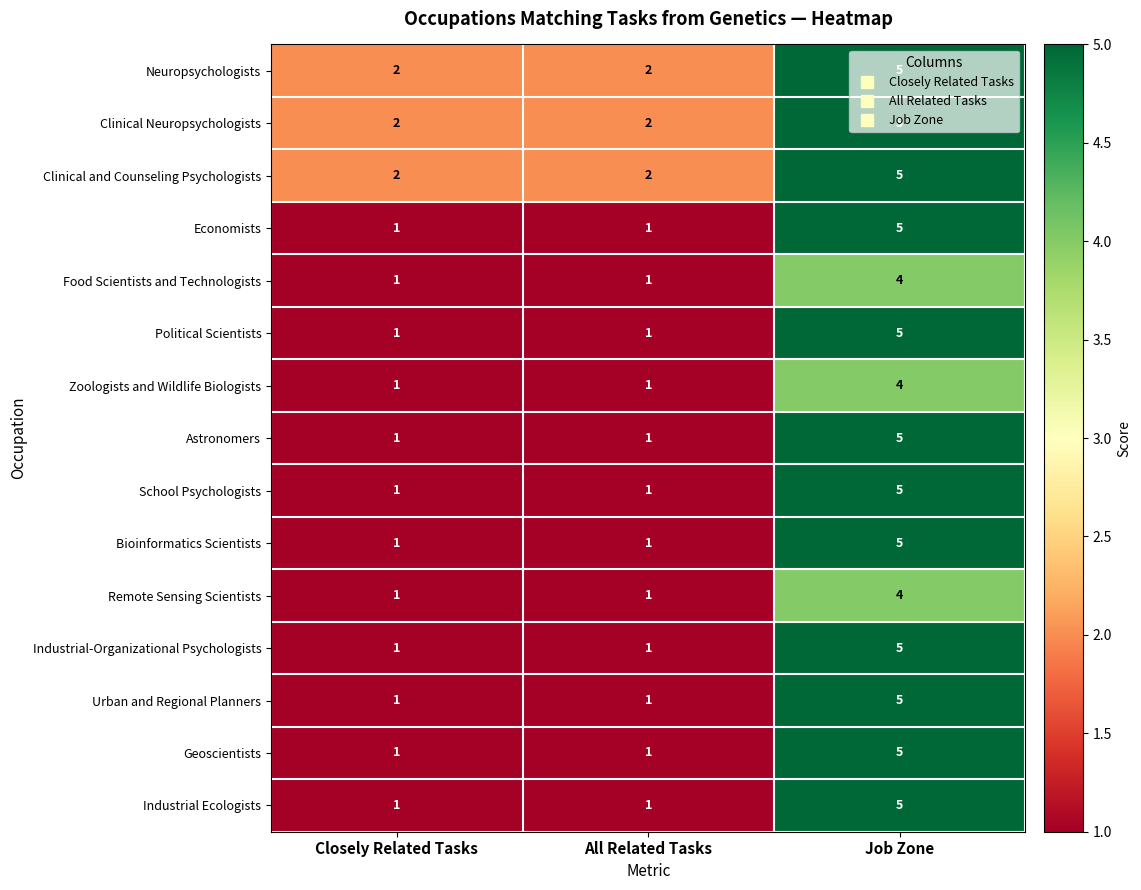

What is the approximate value of Urban and Regional Planners at Job Zone?

5